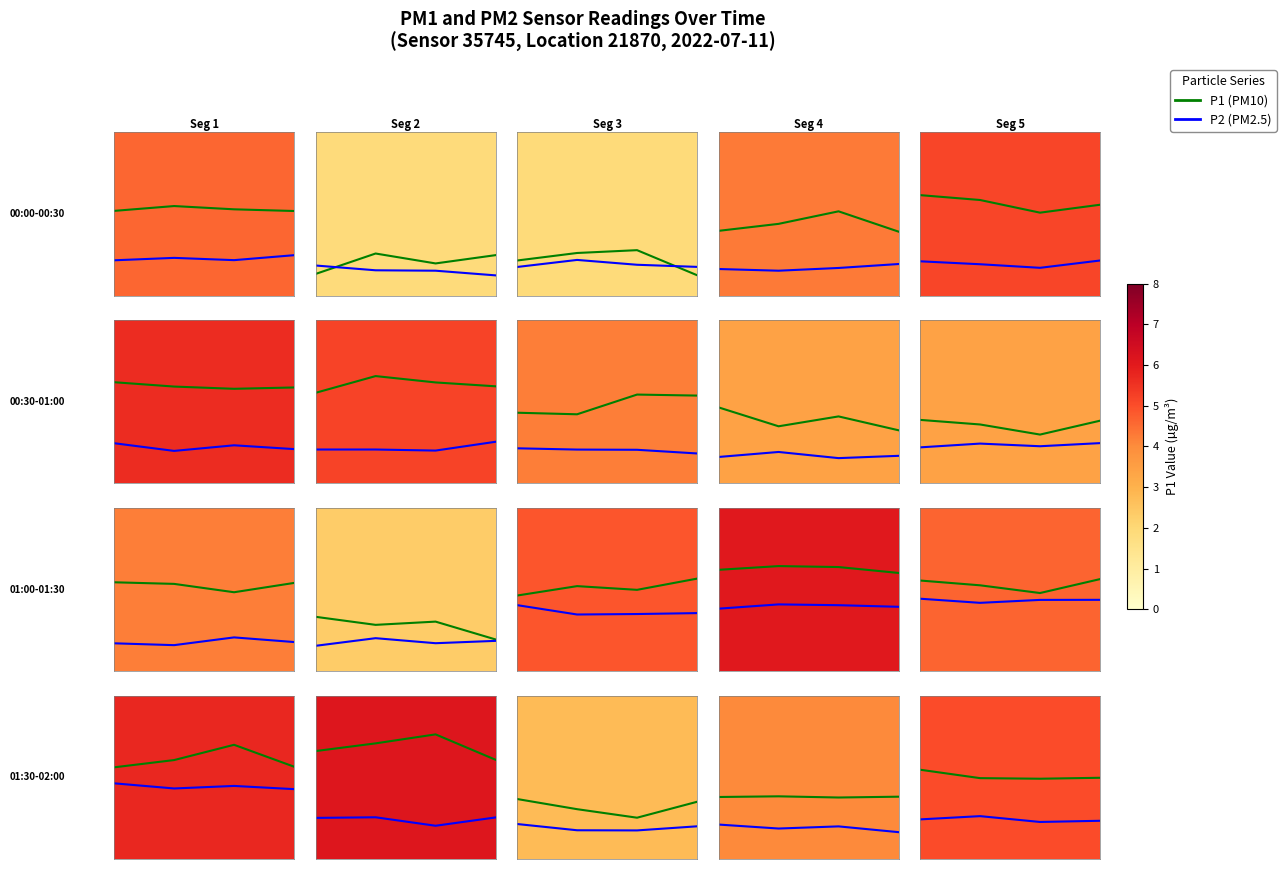

What is the approximate value of P1 (PM10) at 2?

4.4